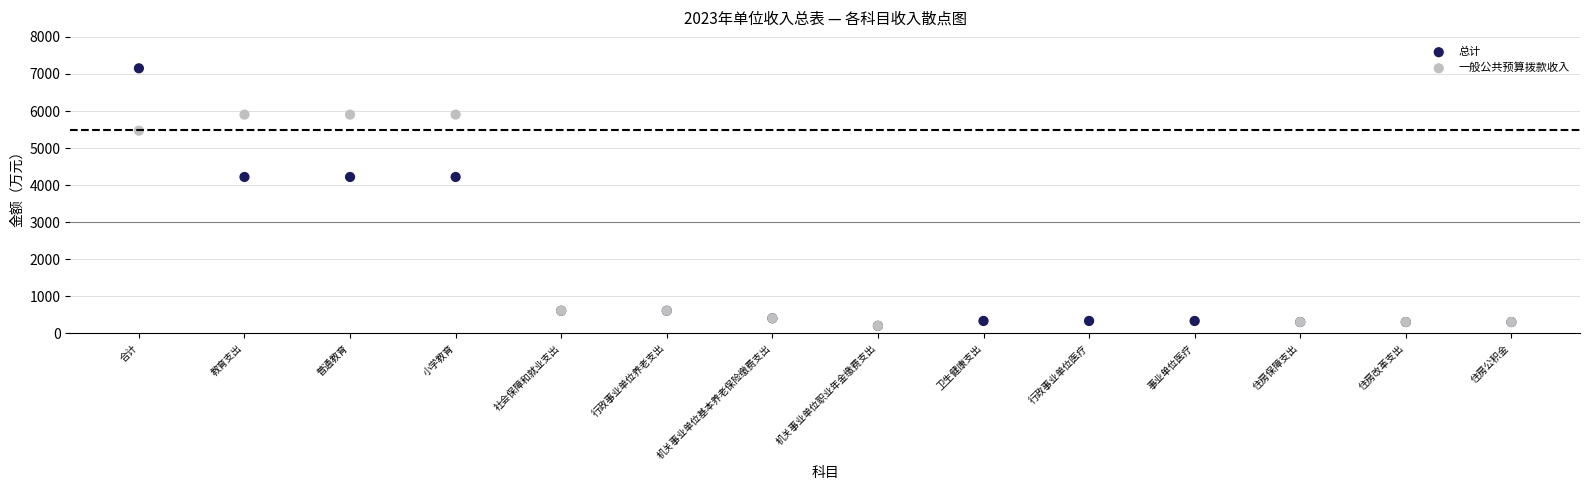

Which series has the largest Y range (max minus min)?

总计